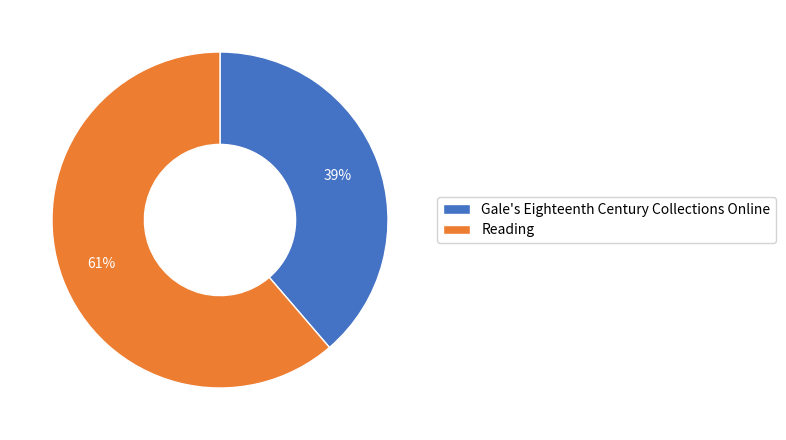

What is the largest slice in the pie chart?

Reading